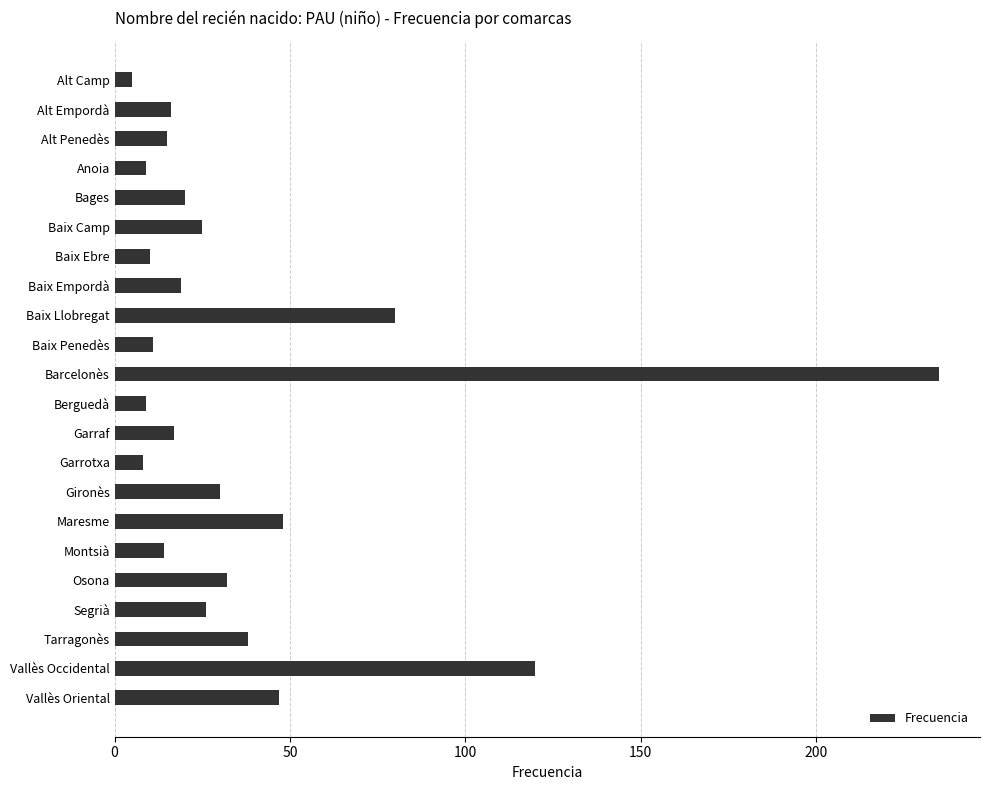

What is the difference between the second highest and minimum values?

115